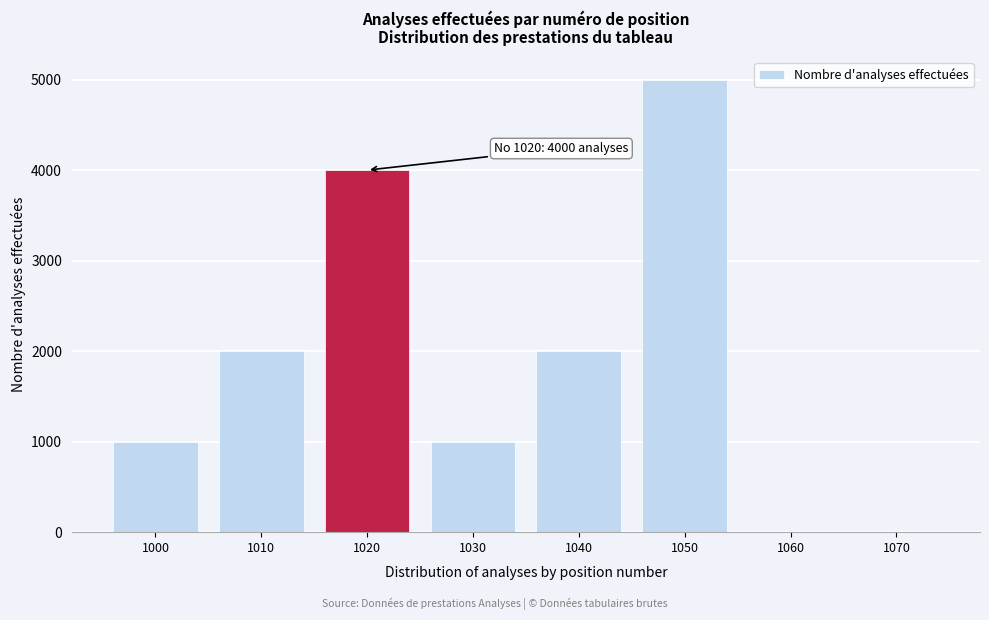

Reading left to right, list all the values displayed in this chart.

1000=1000	1010=2000	1020=4000	1030=1000	1040=2000	1050=5000	1060=0	1070=0